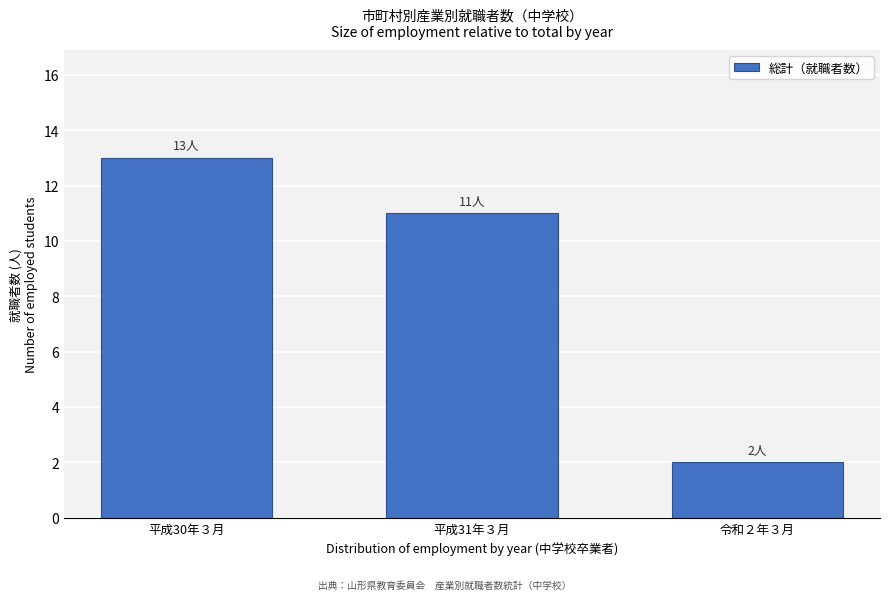

Reading right to left, what are all the values shown in this chart?

令和２年３月=2	平成31年３月=11	平成30年３月=13